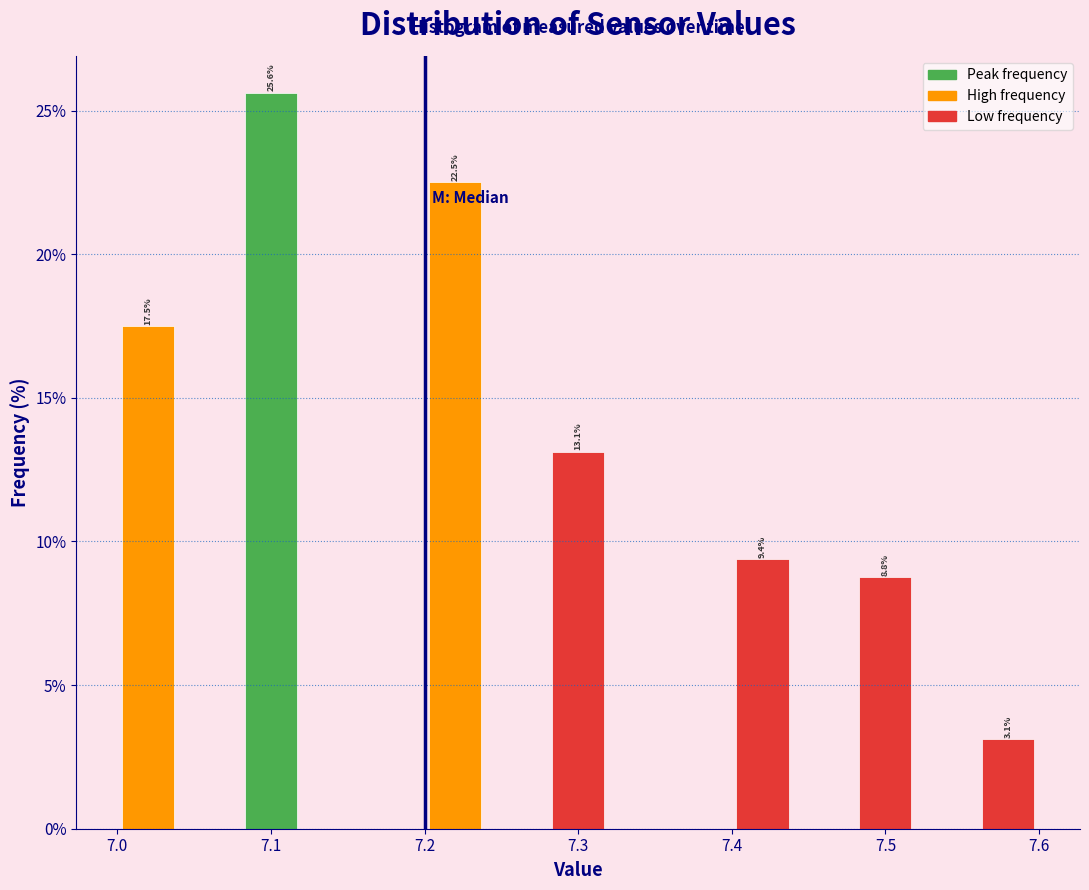

Which range on the x-axis has the tallest bar?

7.08 to 7.12